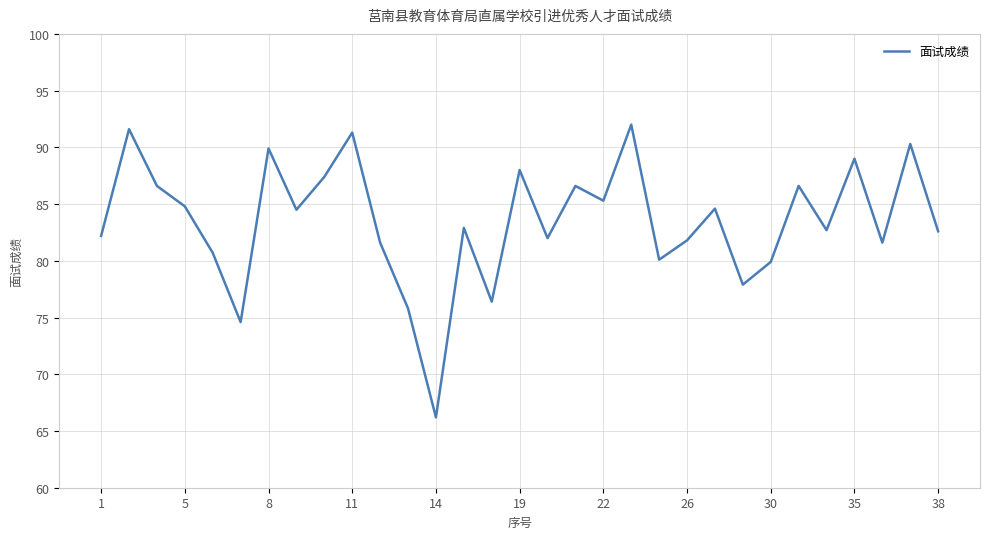

What is the minimum value shown in the chart?

66.2